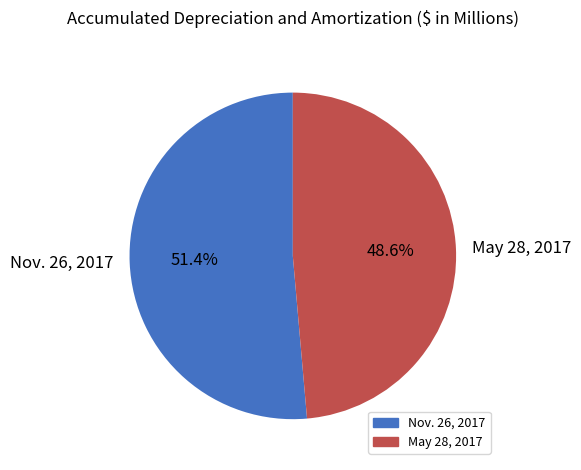

To the nearest percent, what is the difference between the largest and smallest slice percentages?

3%